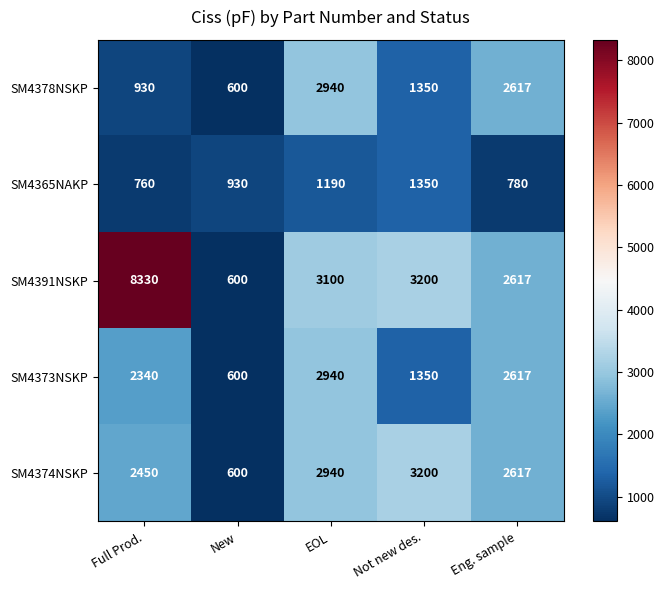

Reading left to right, list all the values displayed in this chart.

SM4378NSKP: Full Prod.=930	New=600	EOL=2940	Not new des.=1350	Eng. sample=2617
SM4365NAKP: Full Prod.=760	New=930	EOL=1190	Not new des.=1350	Eng. sample=780
SM4391NSKP: Full Prod.=8330	New=600	EOL=3100	Not new des.=3200	Eng. sample=2617
SM4373NSKP: Full Prod.=2340	New=600	EOL=2940	Not new des.=1350	Eng. sample=2617
SM4374NSKP: Full Prod.=2450	New=600	EOL=2940	Not new des.=3200	Eng. sample=2617